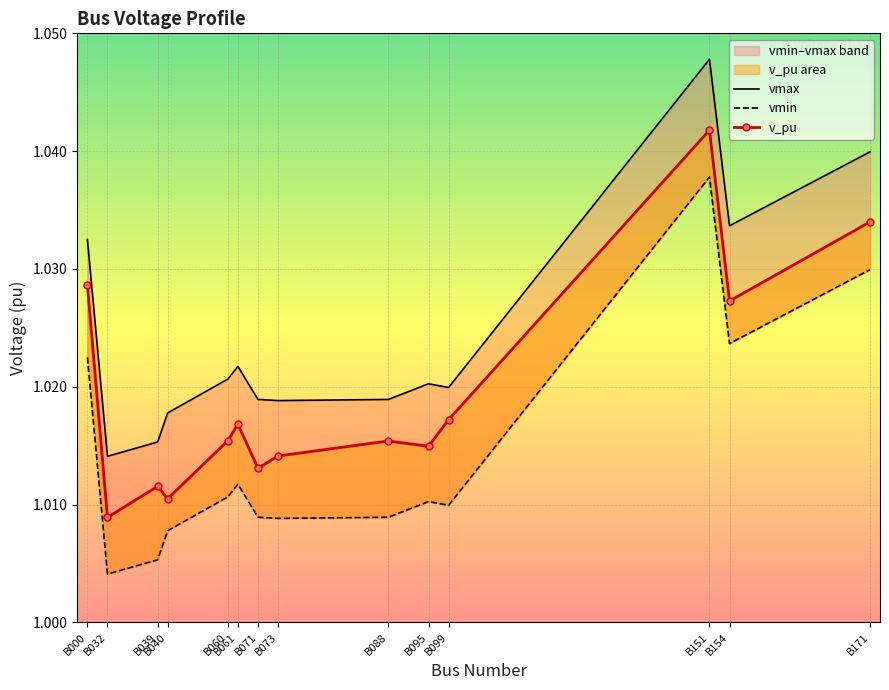

True or false: vmax and vmin cross at least once.

False